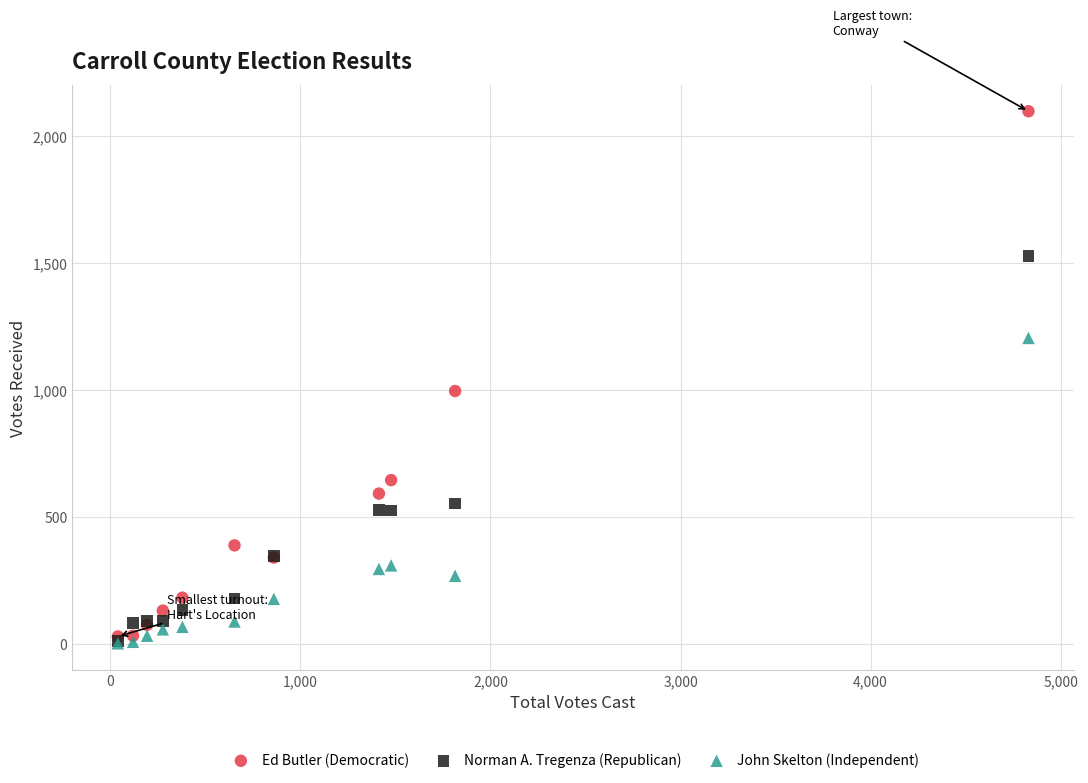

In the Norman A. Tregenza (Republican) series, what Y value is closest to 769?

552